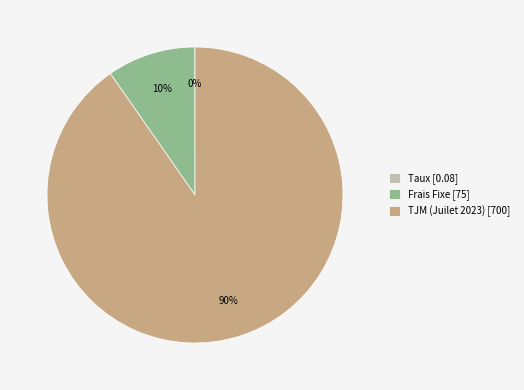

Approximately how many times larger is the value at Frais Fixe compared to TJM (Juilet 2023)?

0.1